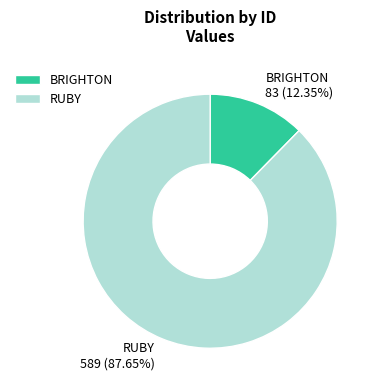

To the nearest percent, what is the difference between the RUBY and BRIGHTON slice percentages?

75%